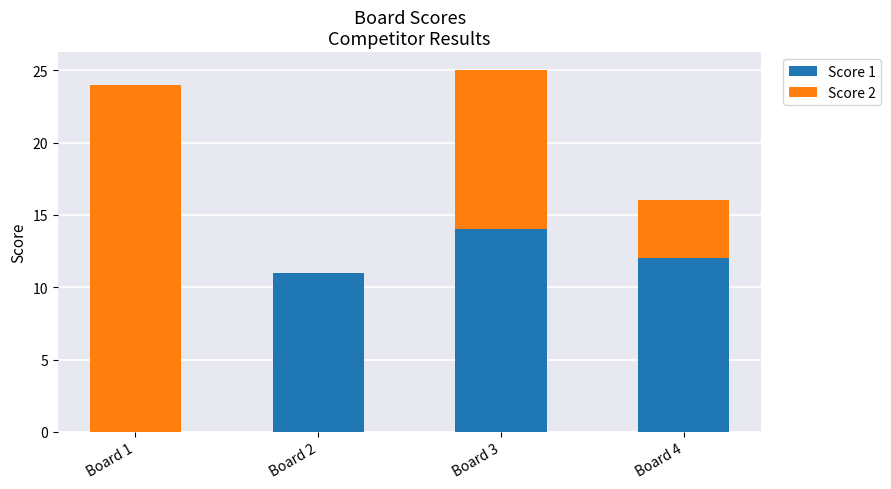

What is the maximum value for Score 1?

14